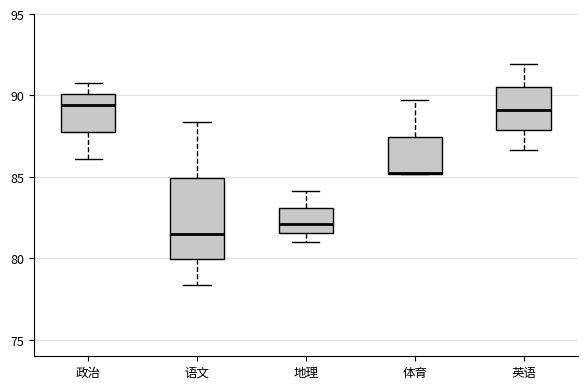

Reading left to right, read every box against the y-axis: the position of its median line, the range the box covers, and the ends of its whiskers. The values are not printed on the chart, so give them approximately, as read against the axis.

政治: median 89.5, box 87.5 to 90.0, whiskers 86.0 to 91.0
语文: median 81.5, box 80.0 to 85.0, whiskers 78.5 to 88.5
地理: median 82.0, box 81.5 to 83.0, whiskers 81.0 to 84.0
体育: median 85.0 (drawn on the box's lower edge), box 85.0 to 87.5, whiskers 85.0 to 89.5
英语: median 89.0, box 88.0 to 90.5, whiskers 86.5 to 92.0